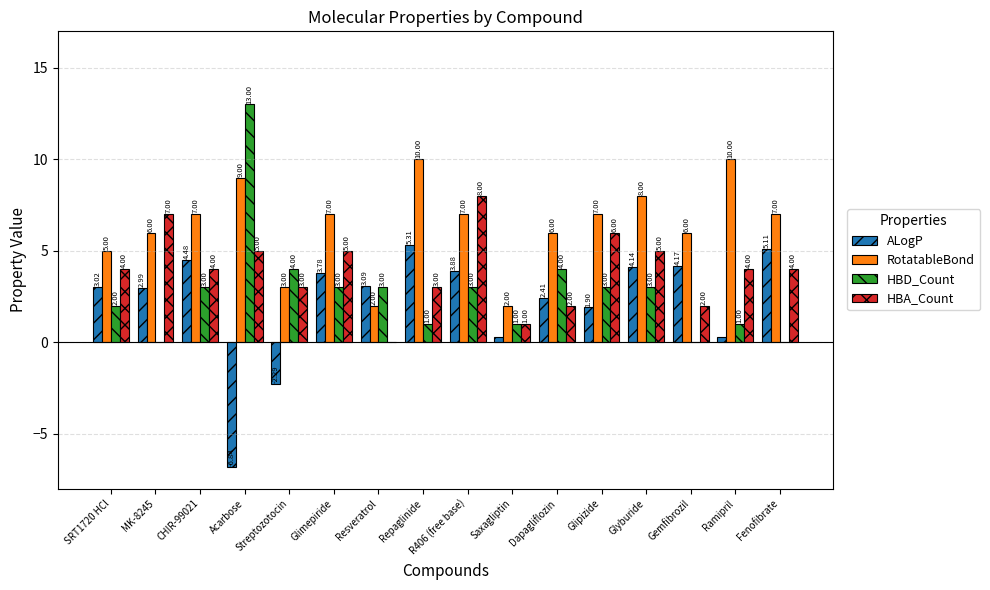

At which category is the sum across all series the highest?

R406 (free base)